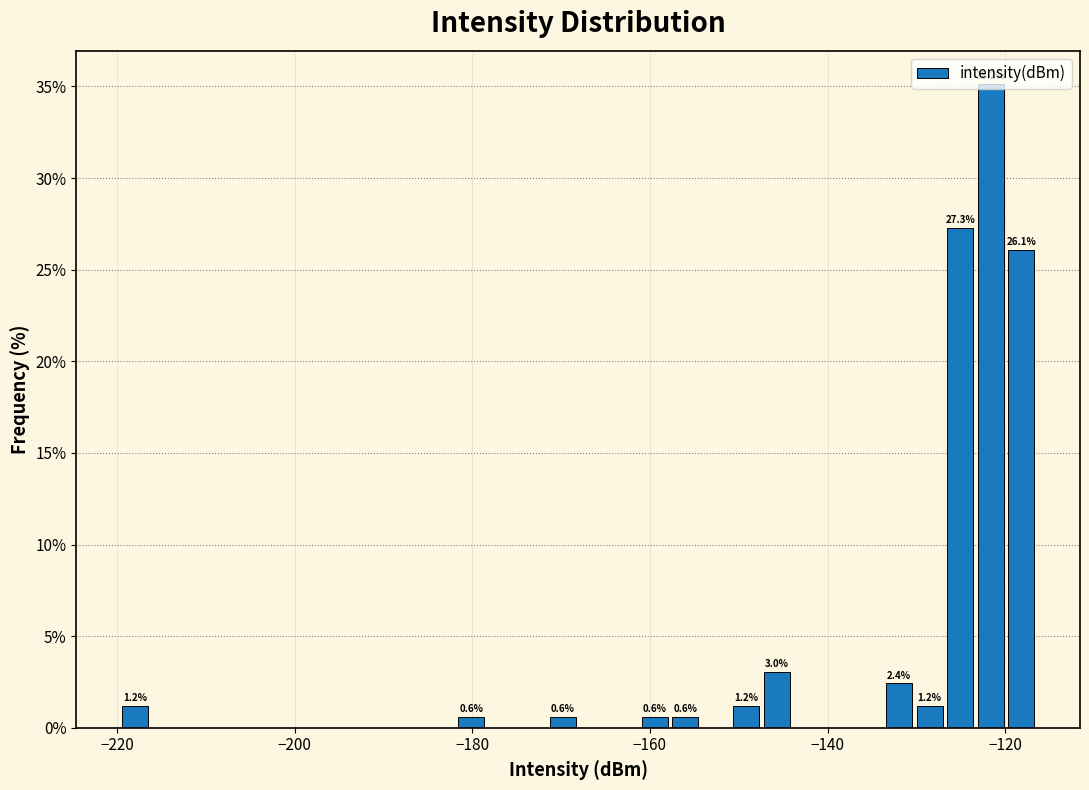

Read against the x-axis, roughly where is the centre of the tallest bar?

-122